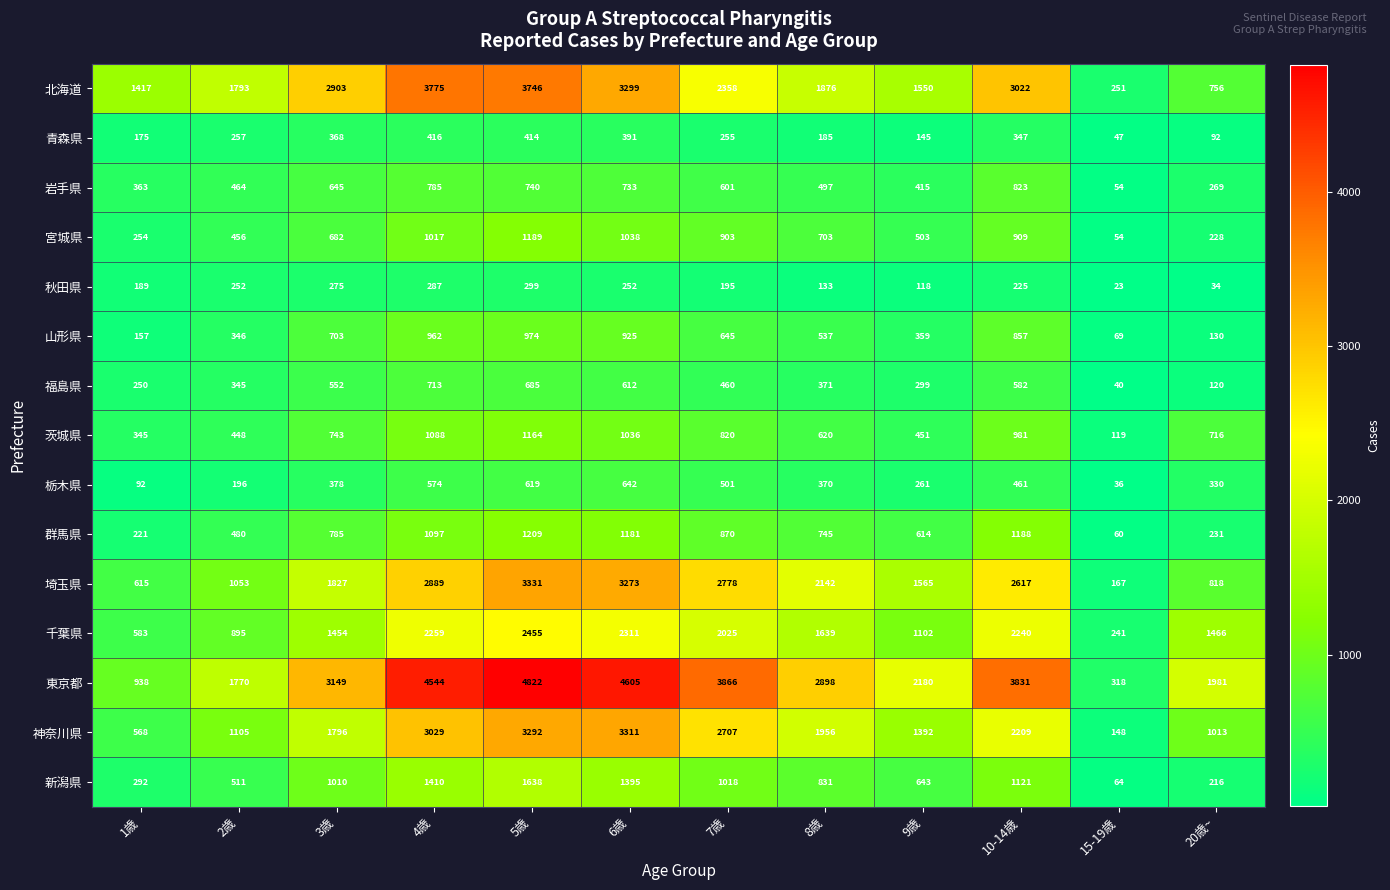

Is it true that 宮城県 equals 54 at 15-19歳?

True